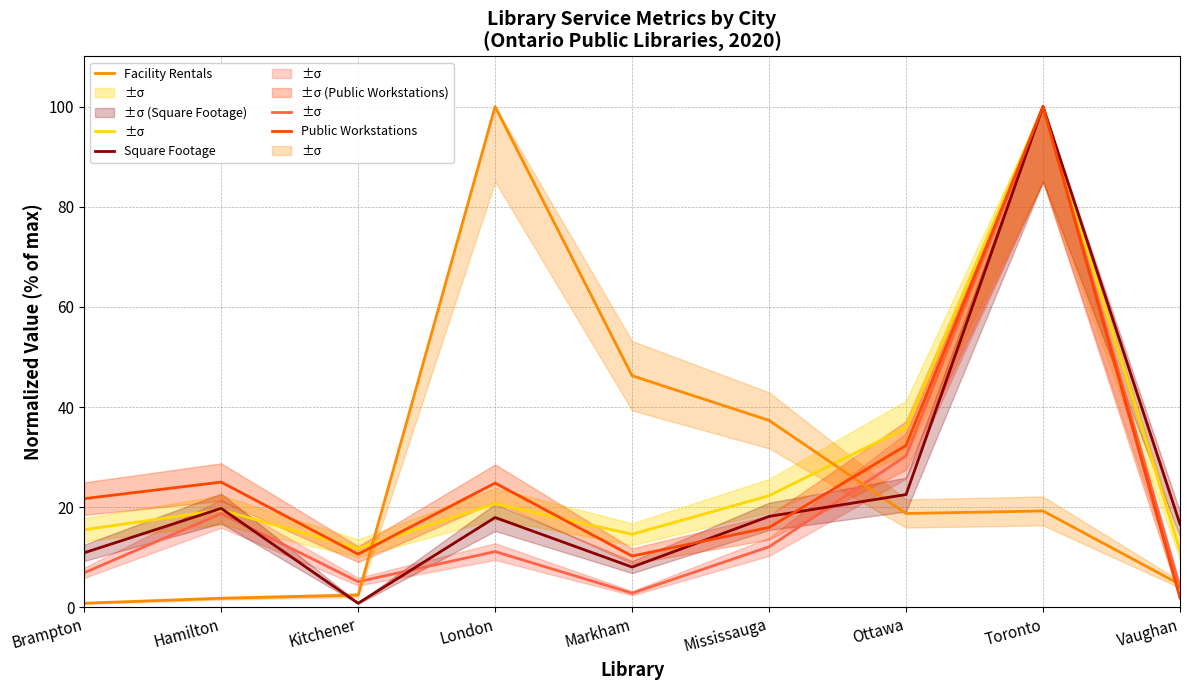

What position from the left is Mississauga?

6